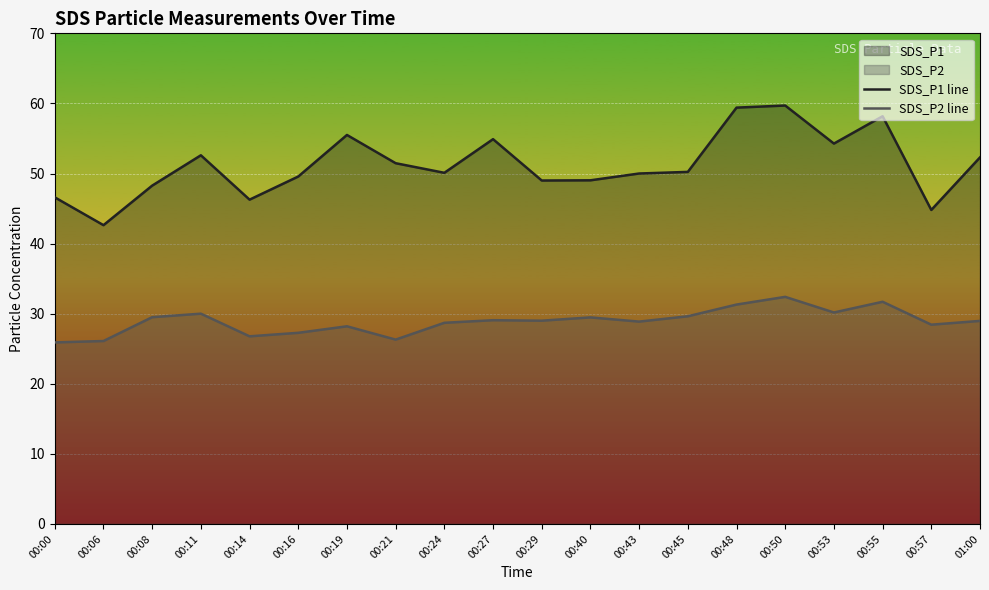

In SDS_P2 line, how many points are lower than both neighbors (excluding endpoints)?

6